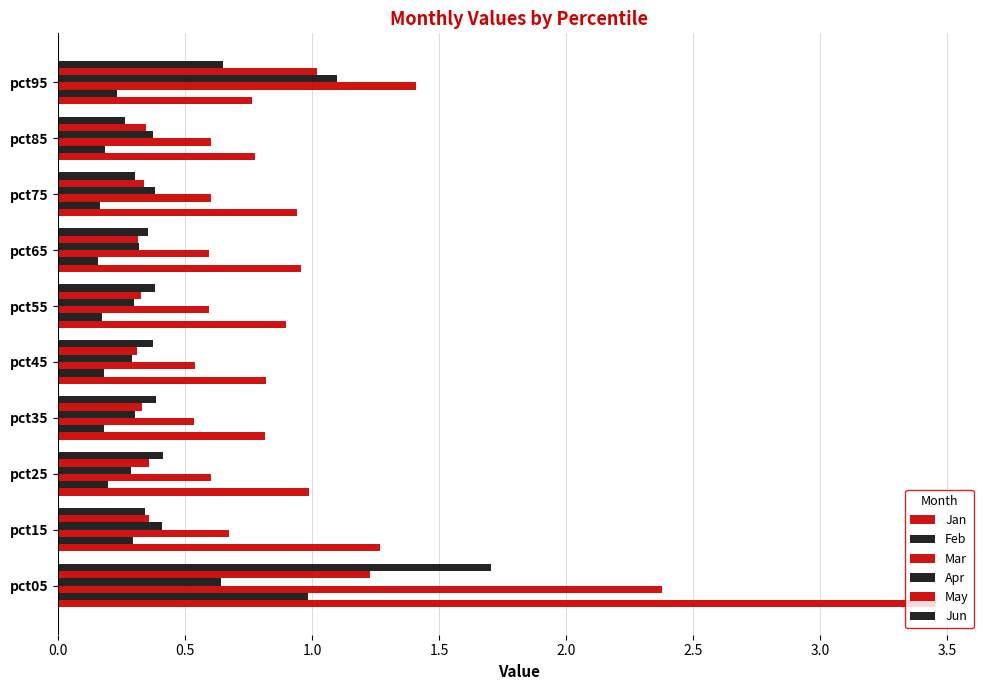

At how many categories does at least one series exceed 2?

1